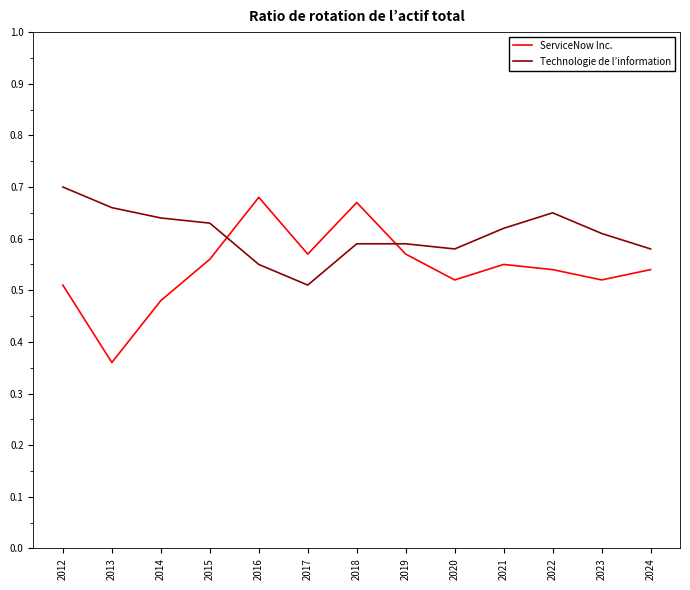

What are all the series names shown in the legend?

ServiceNow Inc., Technologie de l’information